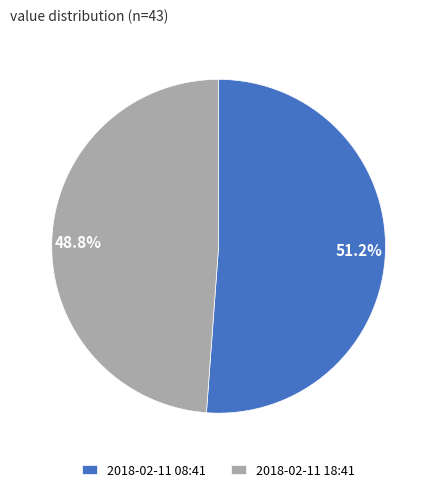

Rank the categories by value from highest to lowest.

2018-02-11 08:41, 2018-02-11 18:41